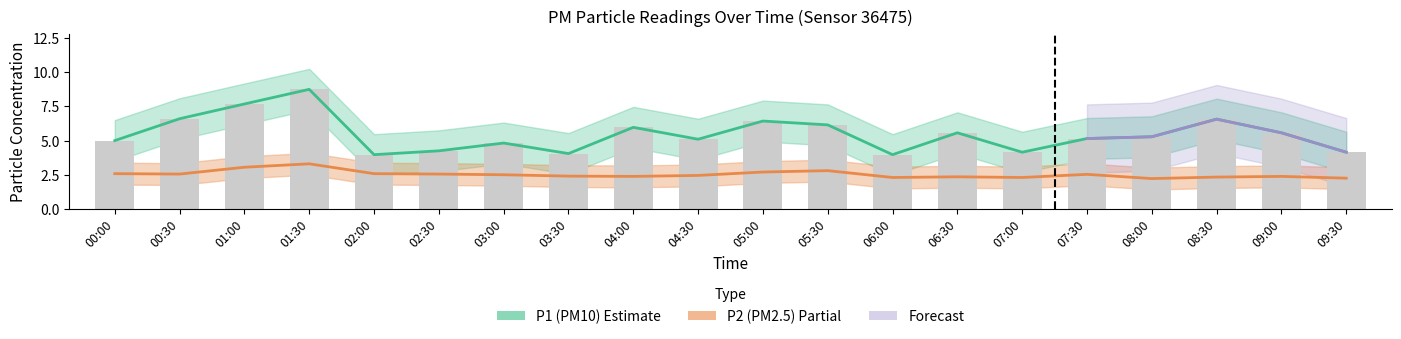

The P2 series shows 2.5 at 04:30. True or false?

True